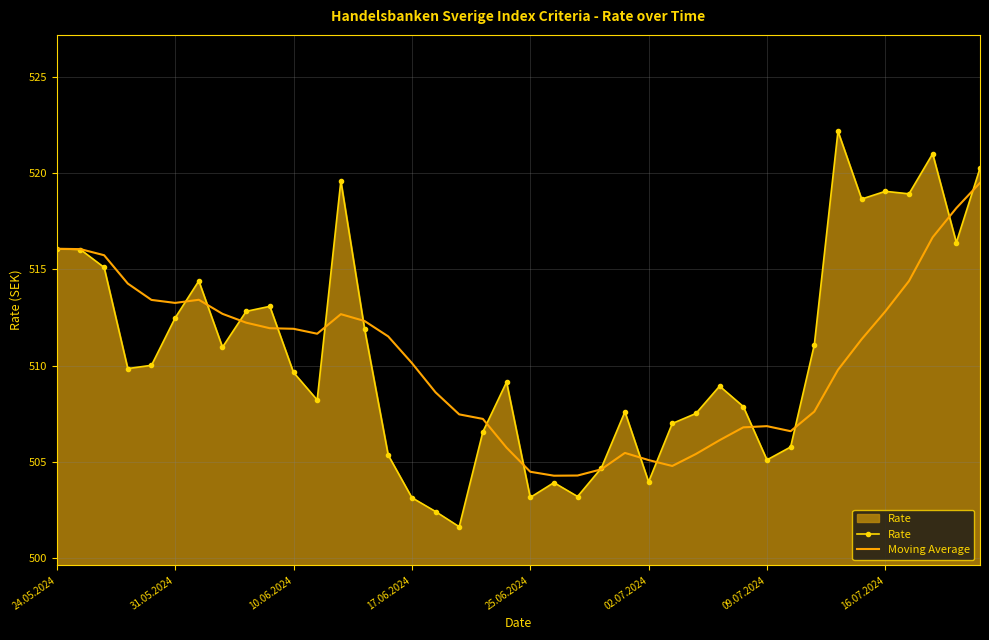

List the series in order of their peak value, highest first.

Rate, Moving Average